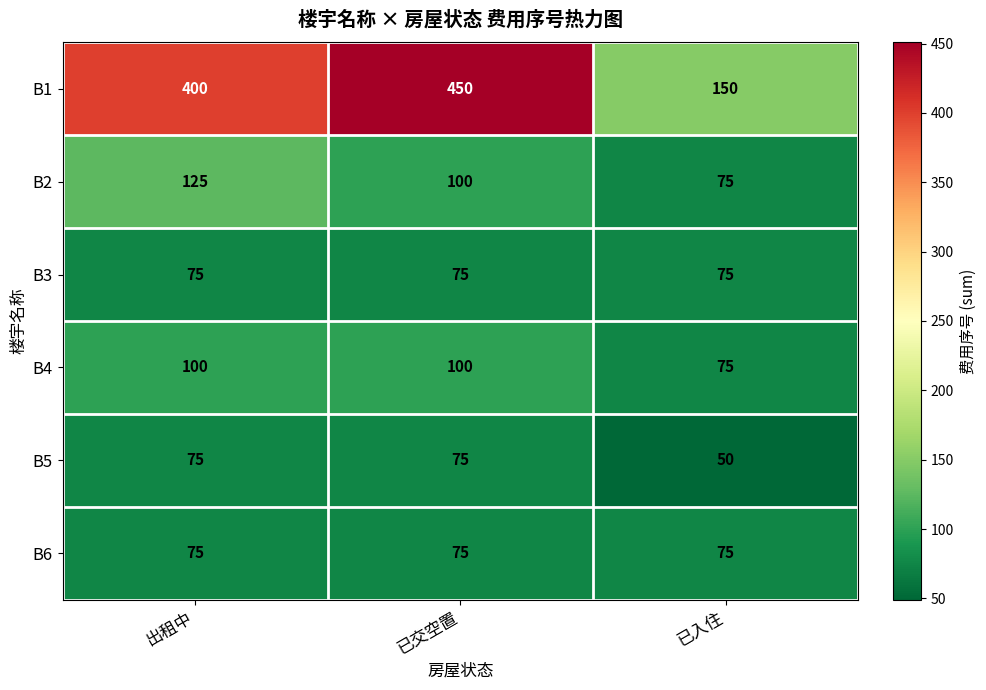

What is the total value across all series at 已交空置?

875